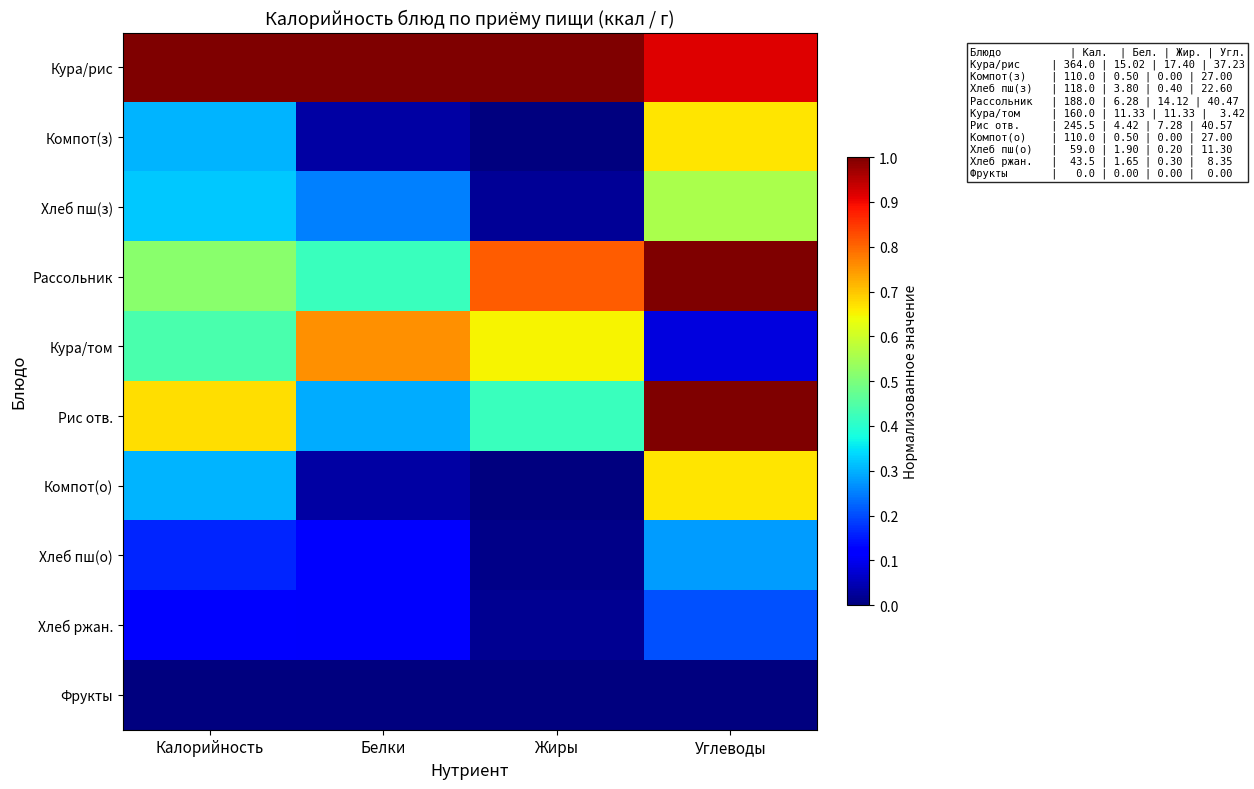

Which has a higher value, Жиры or Калорийность?

Жиры